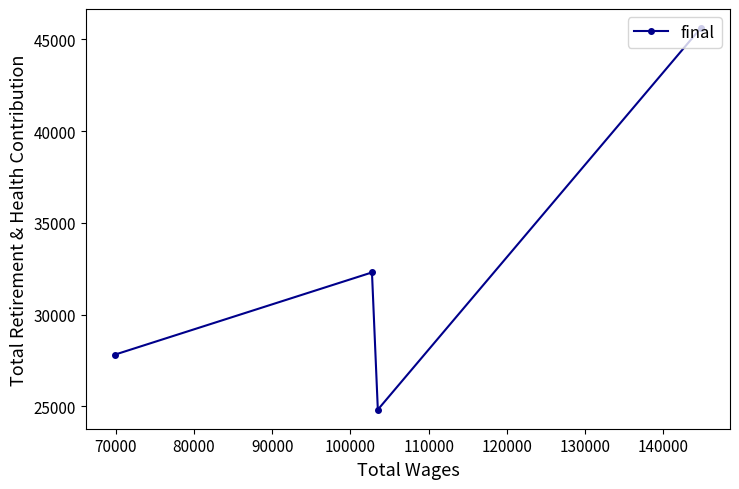

How many categories are shown in the chart?

4